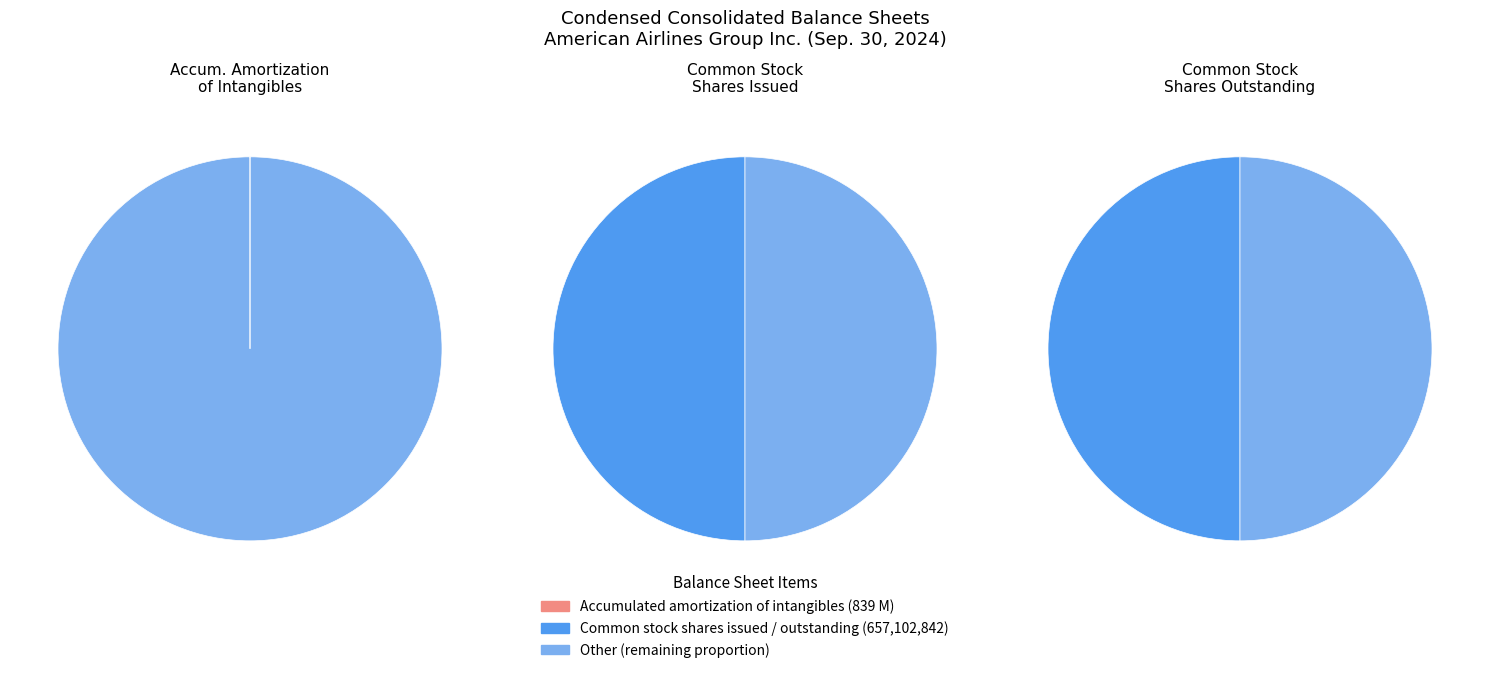

Which slice is the smallest?

Accumulated amortization of intangibles